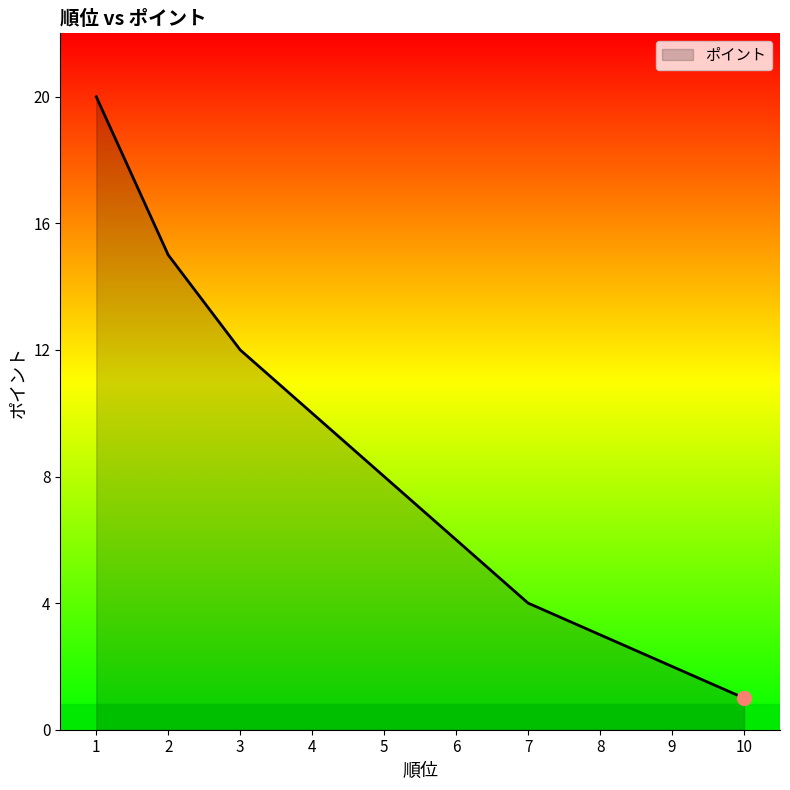

The chart shows a value of 6 at 6. True or false?

True